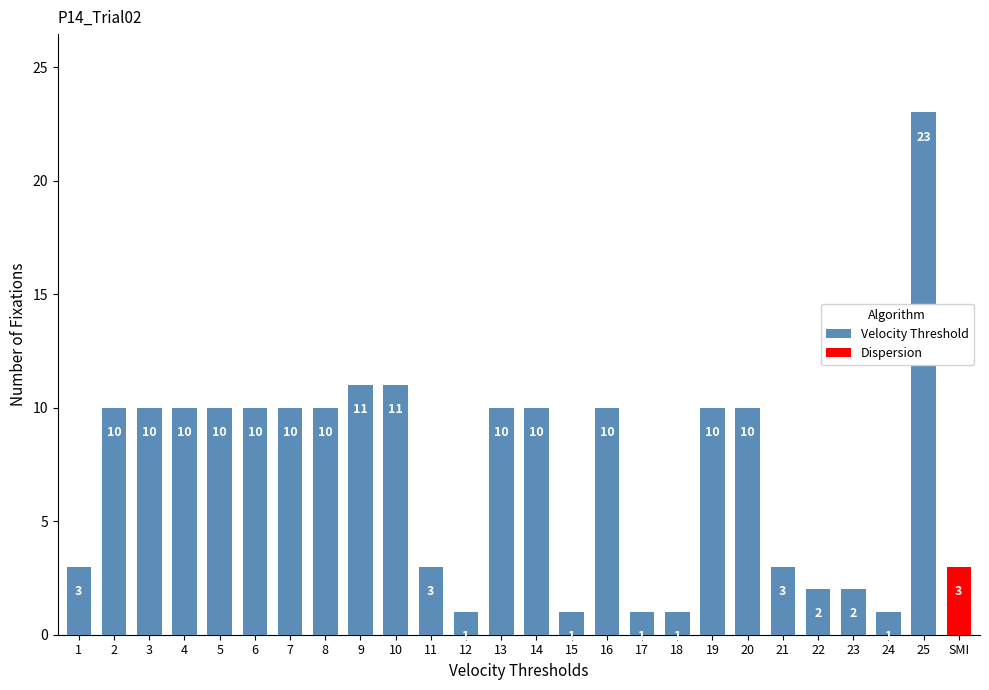

What is the ratio of the value at 22 to the value at 25?

0.1